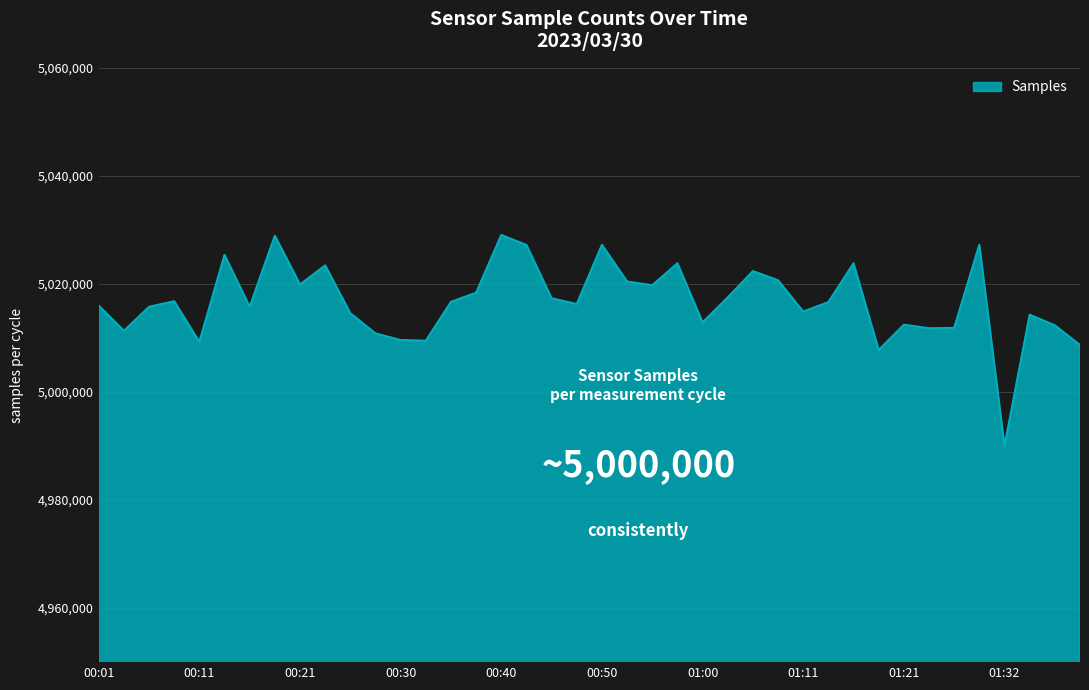

What is the minimum value shown in the chart?

4990017